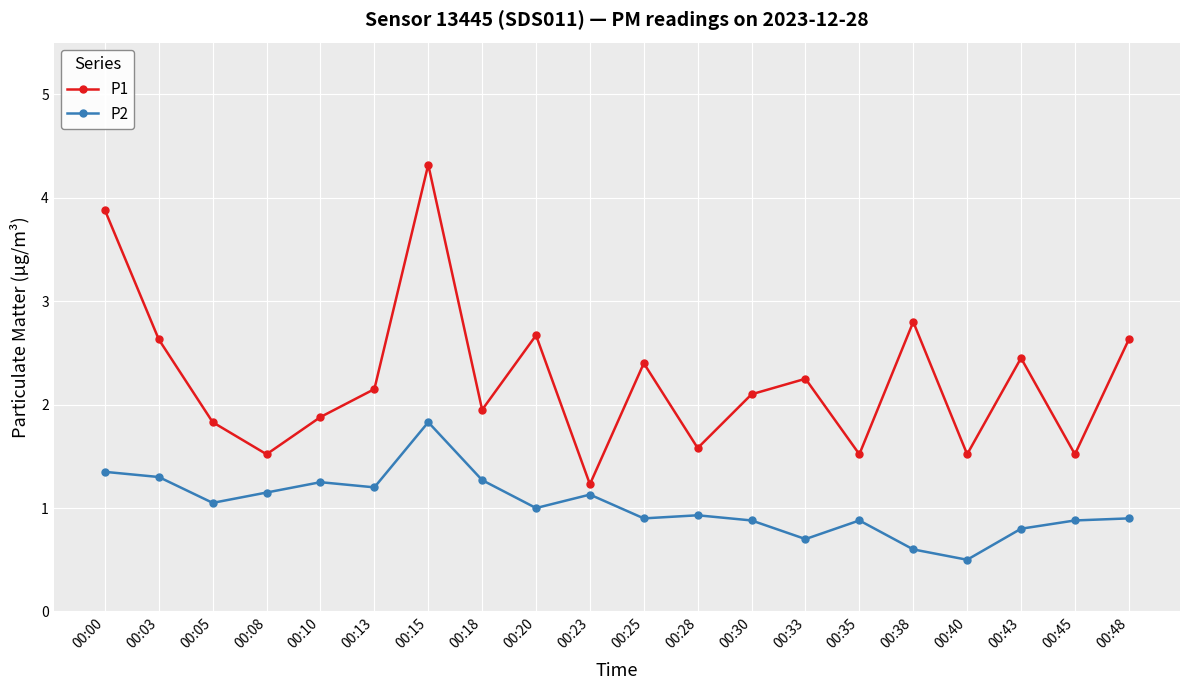

True or false: P2 and P1 cross at least once.

False